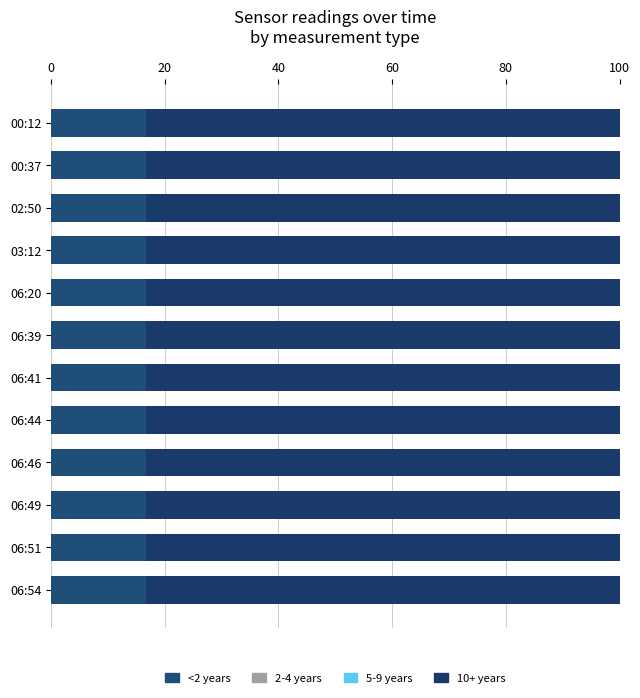

Reading left to right, extract all data points from this chart.

<2 years: 16.6	16.7	16.7	16.7	16.6	16.6	16.6	16.6	16.6	16.6	16.6	16.6
2-4 years: 0.0	0.0	0.0	0.0	0.0	0.0	0.0	0.0	0.0	0.0	0.0	0.0
5-9 years: 0.0	0.0	0.0	0.0	0.0	0.0	0.0	0.0	0.0	0.0	0.0	0.0
10+ years: 83.3	83.3	83.2	83.3	83.3	83.3	83.3	83.3	83.3	83.3	83.3	83.3